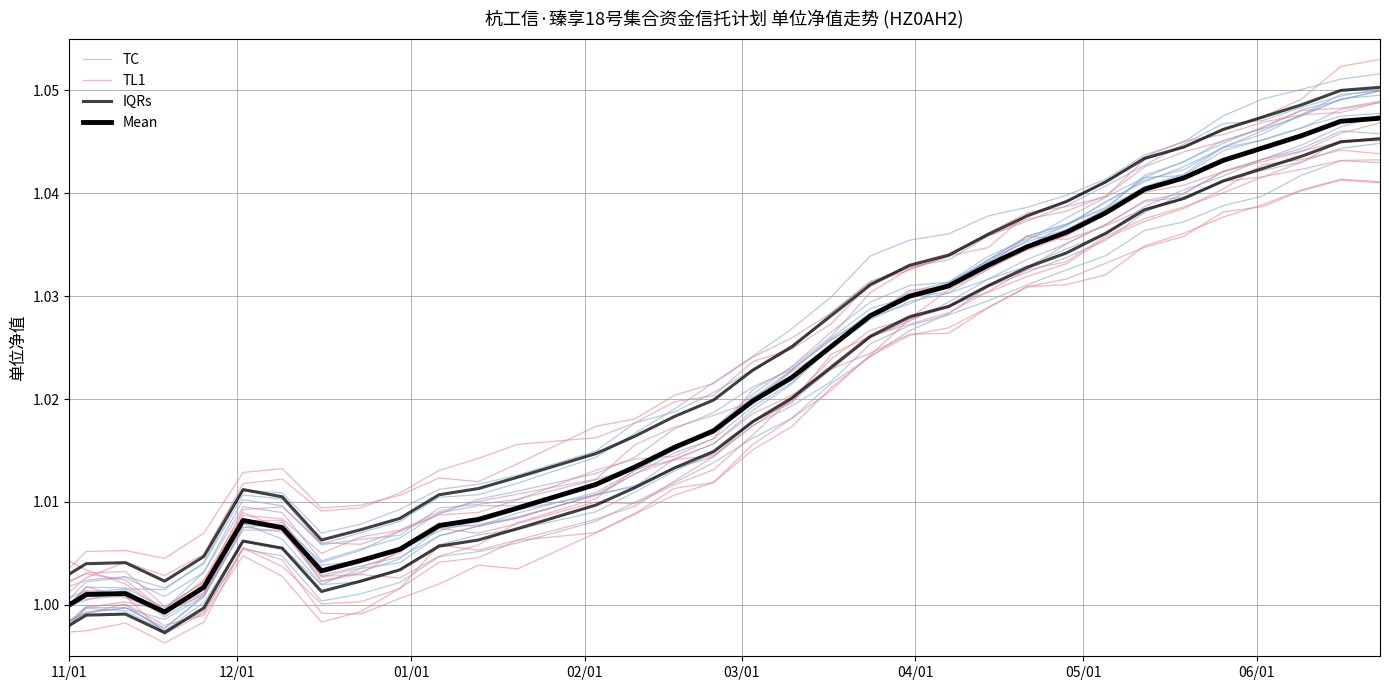

Count the number of data series in this chart.

4